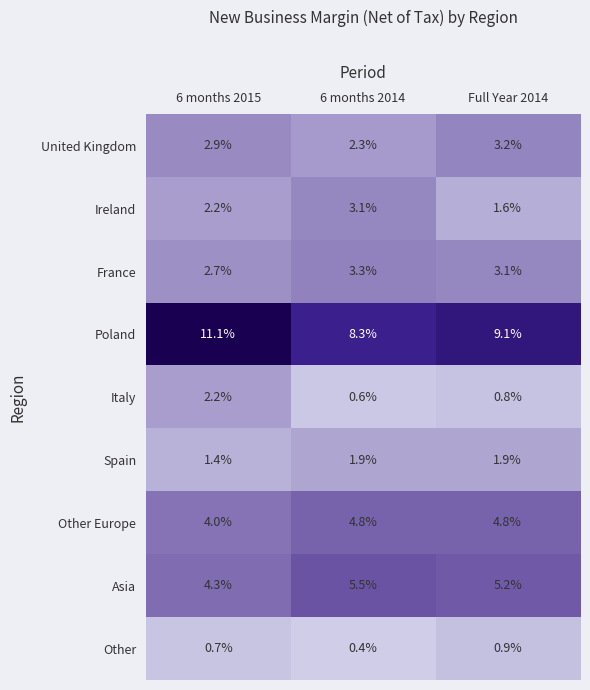

Reading left to right, transcribe all the data shown in this chart.

United Kingdom: 2.9	2.3	3.2
Ireland: 2.2	3.1	1.6
France: 2.7	3.3	3.1
Poland: 11.1	8.3	9.1
Italy: 2.2	0.6	0.8
Spain: 1.4	1.9	1.9
Other Europe: 4.0	4.8	4.8
Asia: 4.3	5.5	5.2
Other: 0.7	0.4	0.9